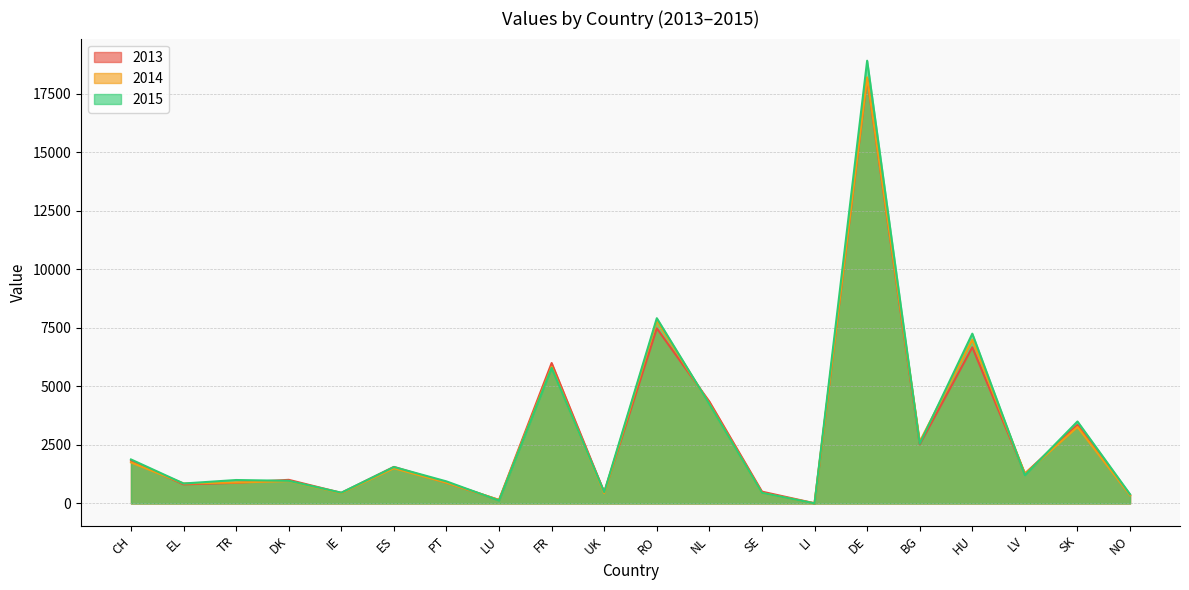

The 2013 series shows 452 at IE. True or false?

True